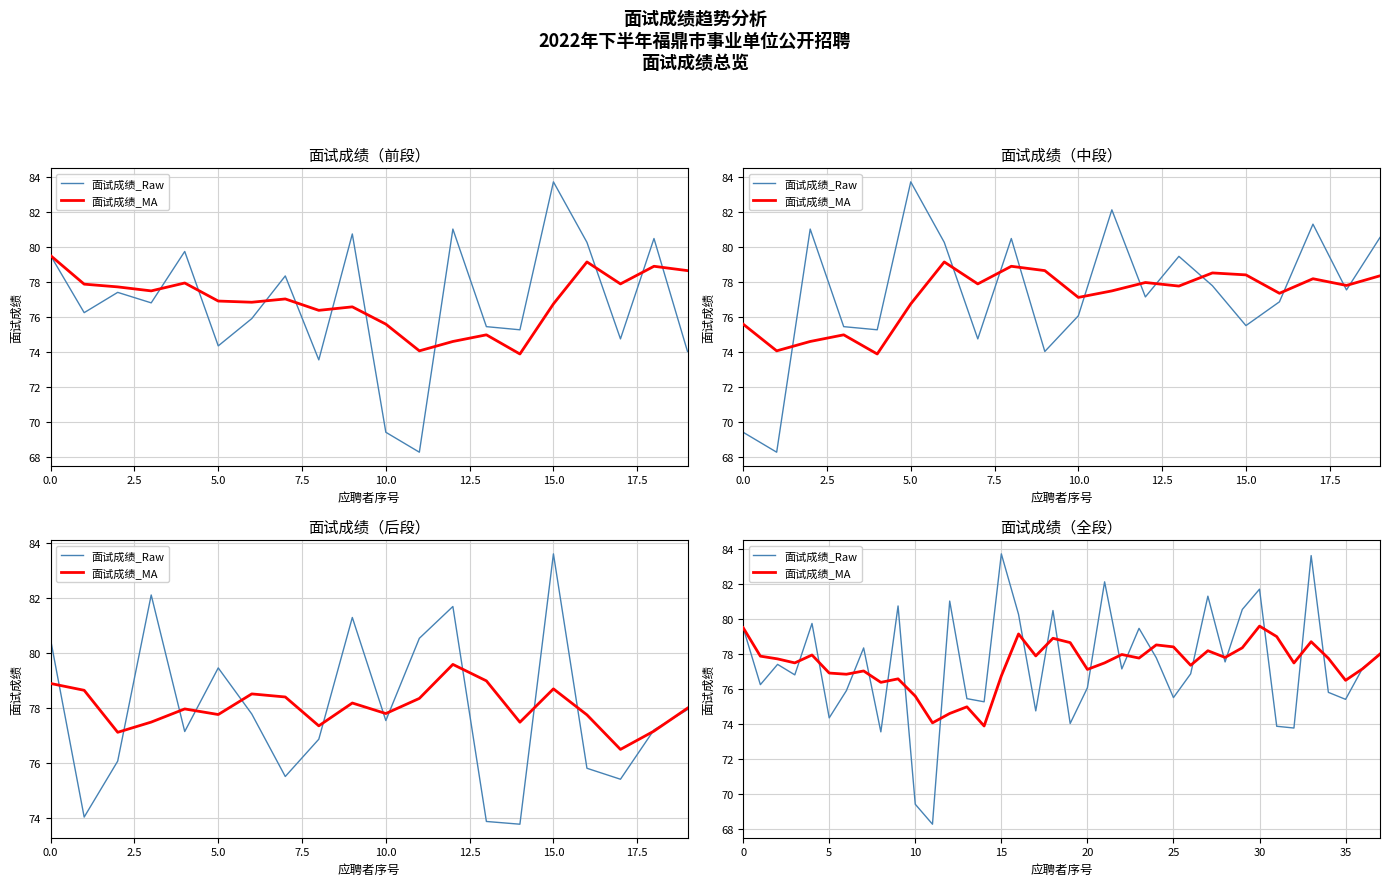

Is this an area chart (filled region under the line)?

No